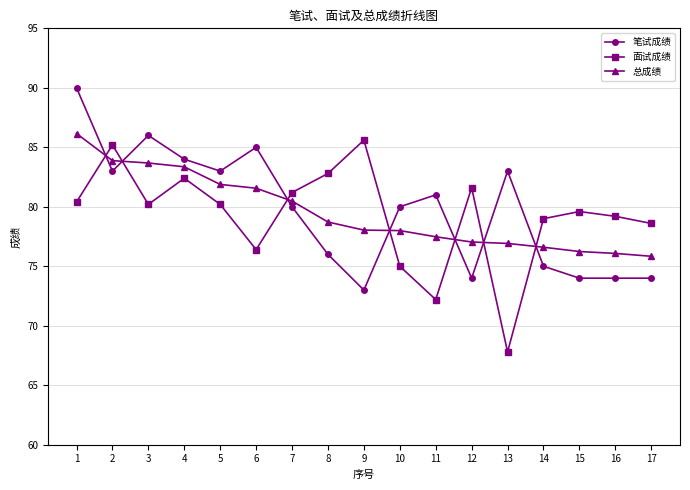

What are all the series names shown in the legend?

笔试成绩, 面试成绩, 总成绩